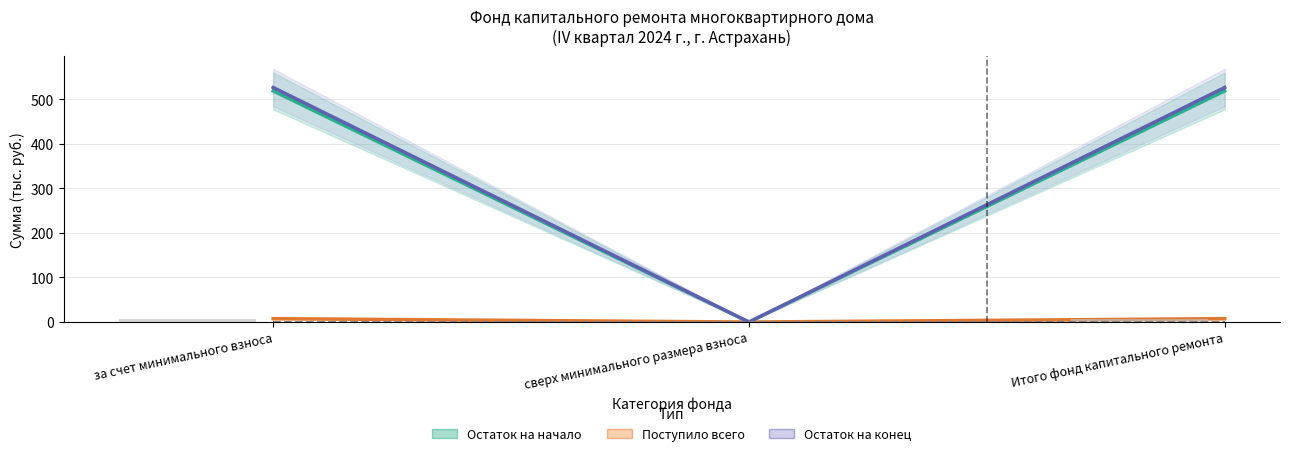

Which has a higher value, сверх минимального размера взноса or за счет минимального взноса?

за счет минимального взноса